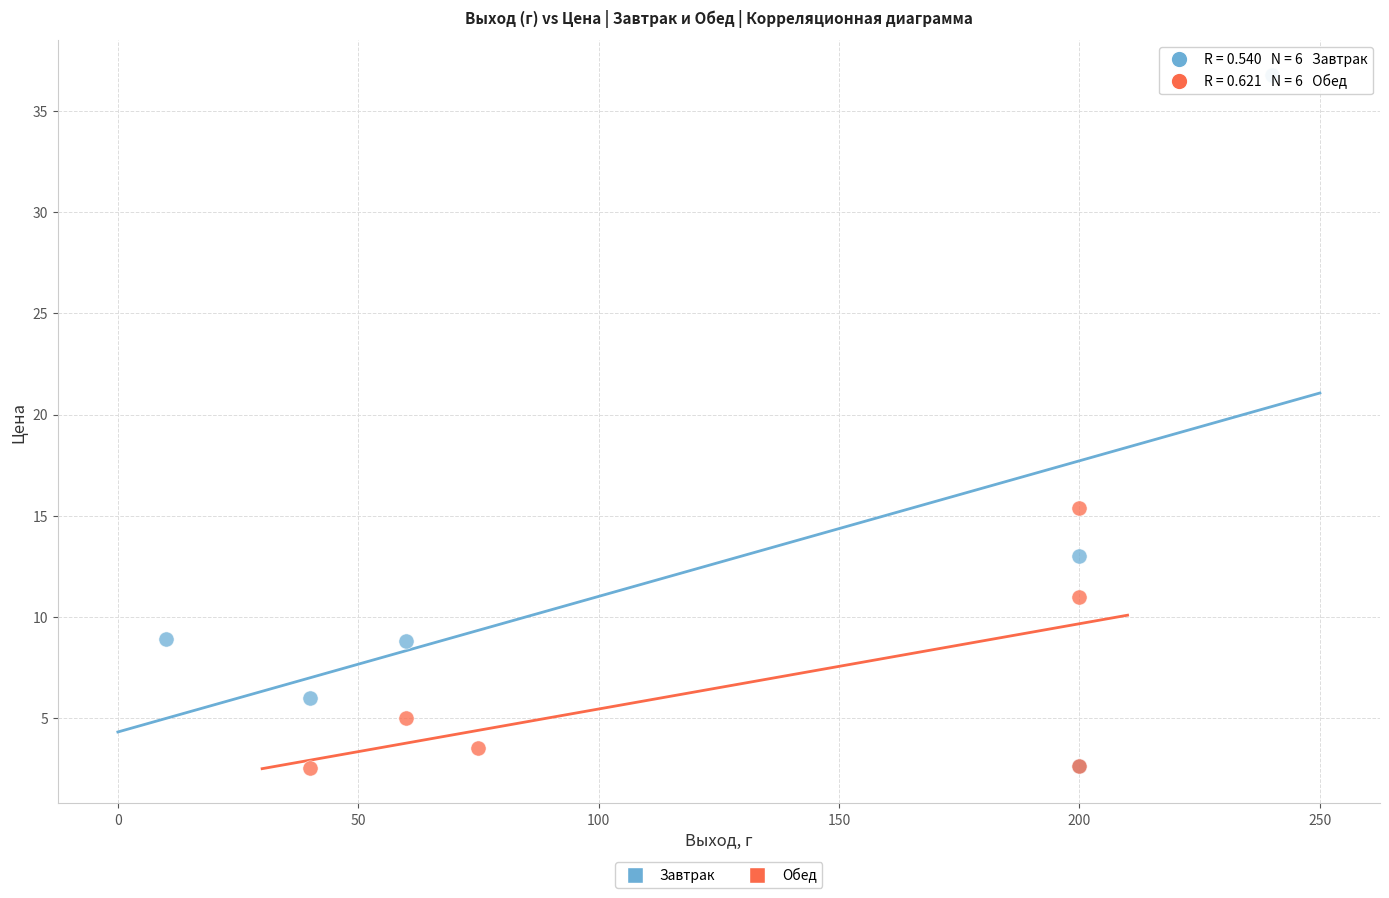

Which series has the largest Y range (max minus min)?

Завтрак